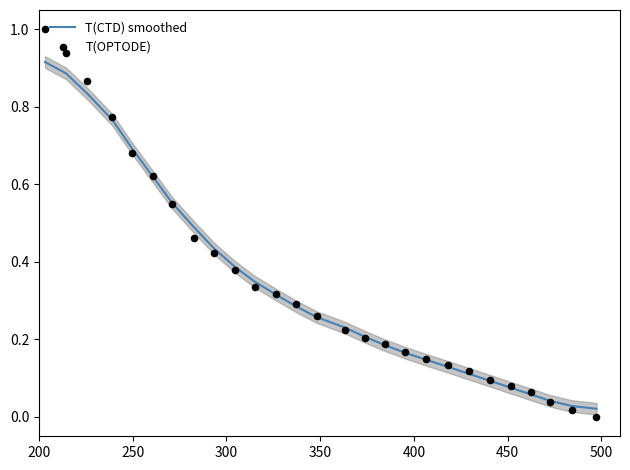

Which series reaches the minimum Y coordinate?

T(OPTODE)